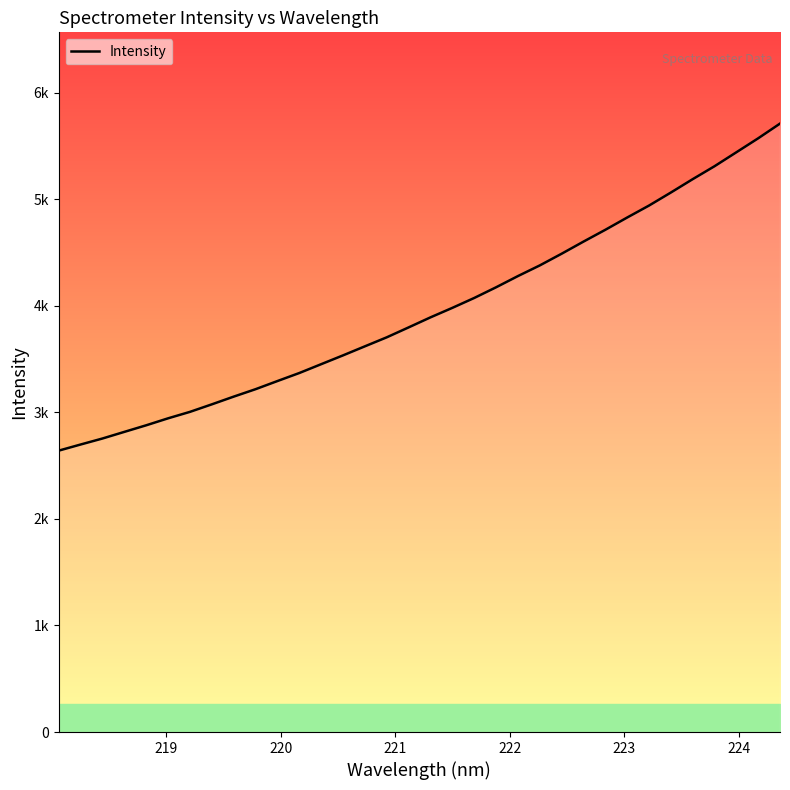

Reading right to left, extract all data points from this chart.

5709.0	5570.9	5439.7	5308.9	5187.5	5062.0	4939.8	4827.6	4712.4	4601.6	4487.9	4378.2	4278.3	4173.0	4072.8	3980.1	3891.0	3796.8	3703.8	3619.3	3534.4	3451.6	3368.7	3293.4	3217.0	3147.2	3074.7	3004.2	2943.6	2878.1	2816.3	2754.0	2697.7	2640.2